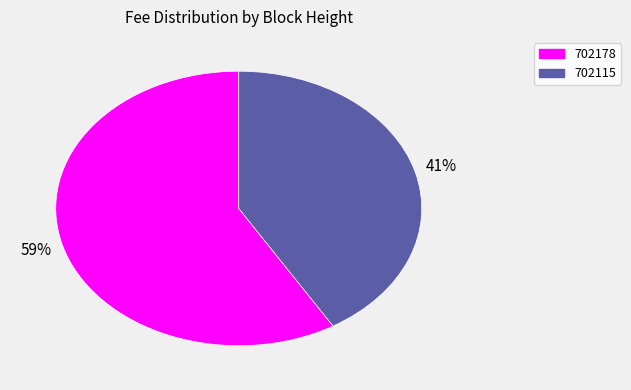

To the nearest percent, what is the combined percentage of 702178 and 702115?

100%